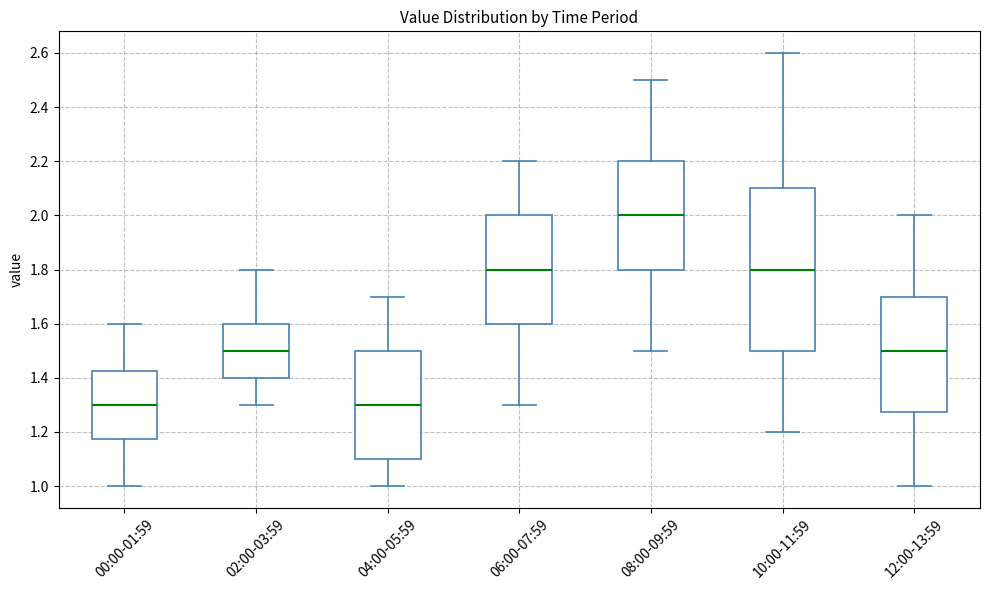

Which box is the tallest, from its lower edge to its upper edge?

10:00-11:59